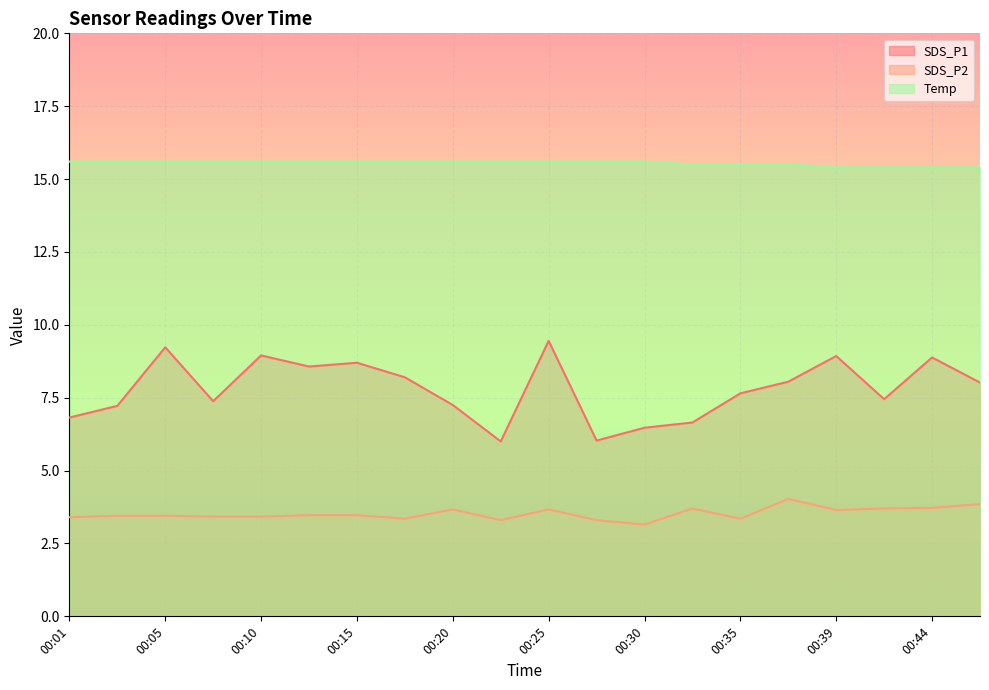

What is the maximum value for Temp?

15.6